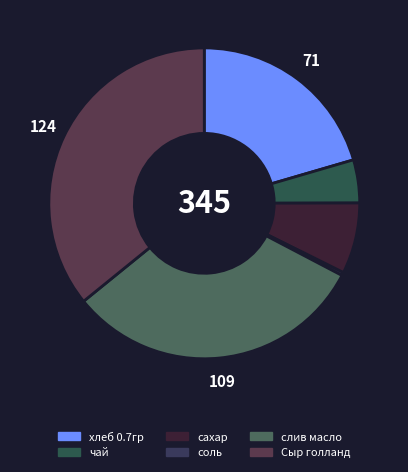

Is сахар the majority of the pie?

No